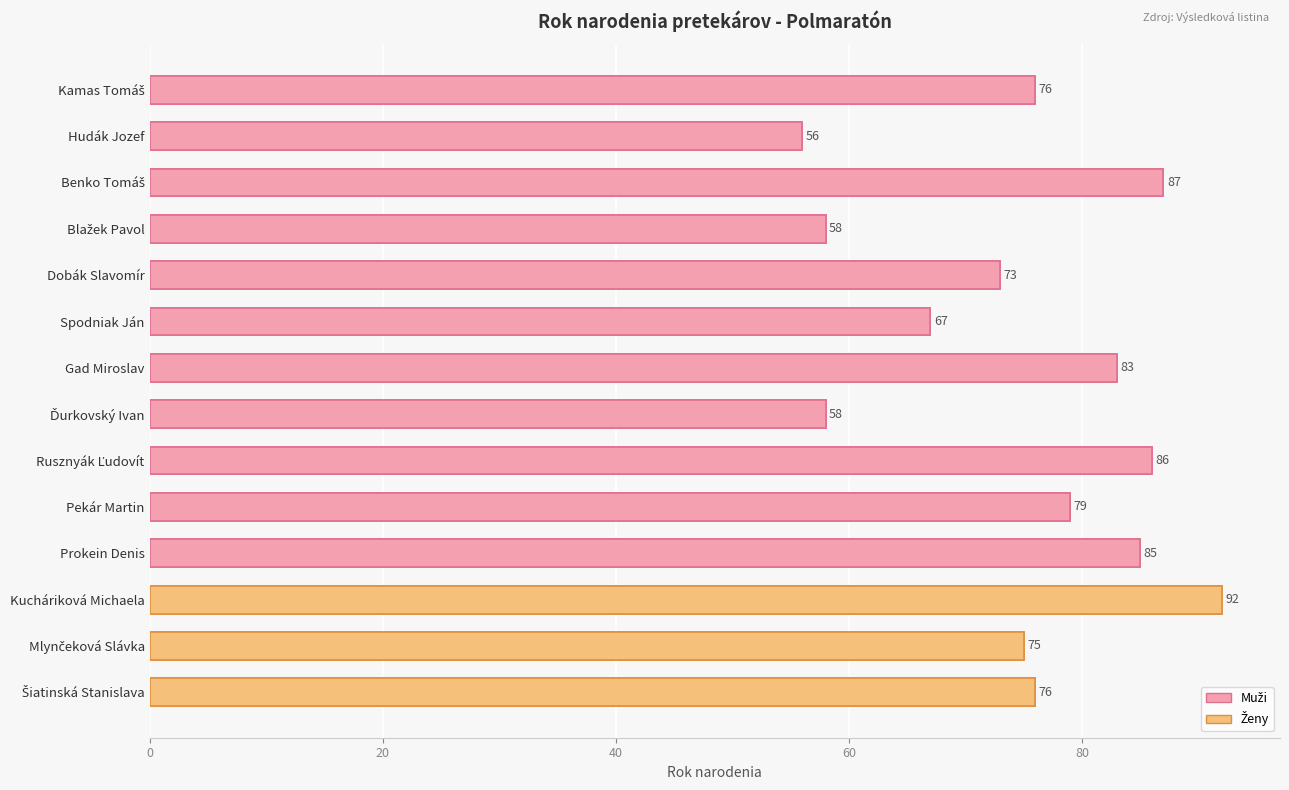

Does the chart contain any negative values?

No